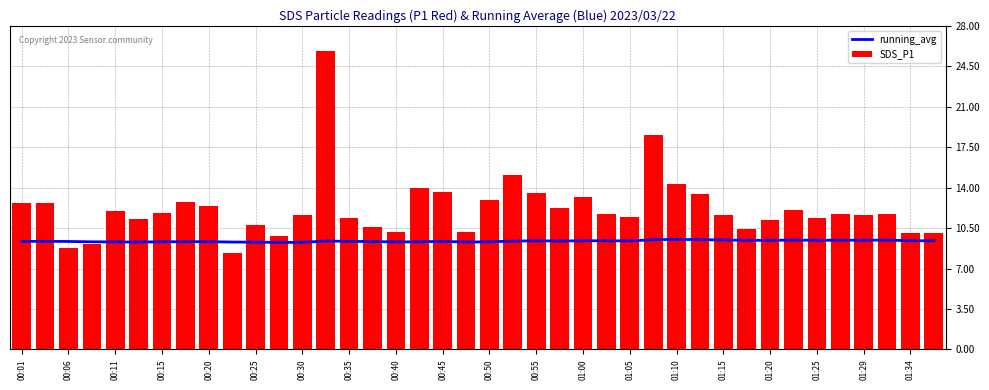

What is the minimum value for SDS_P1?

8.3